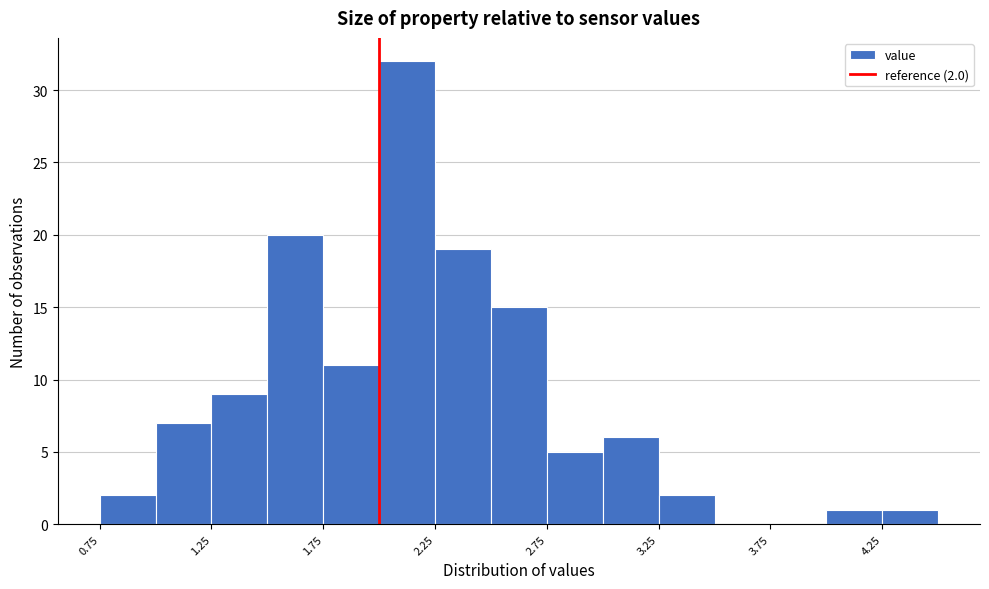

Over which range of the x-axis is the bar tallest?

2.00 to 2.25